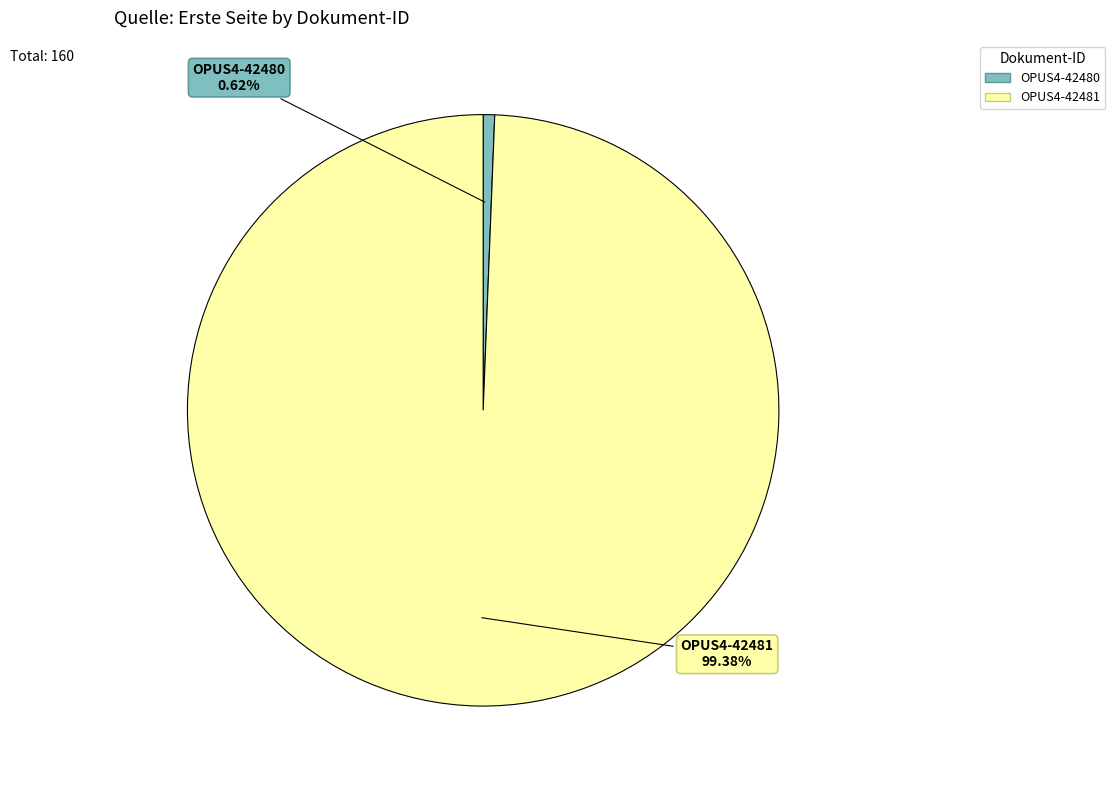

The OPUS4-42481 slice represents 99% of the pie. True or false?

True